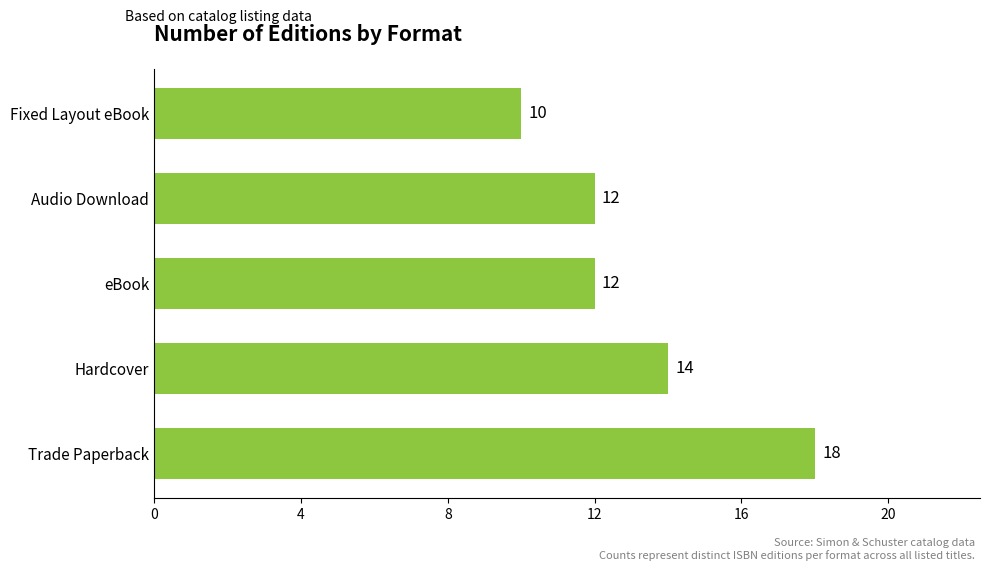

Which category has the highest value across all series?

Trade Paperback